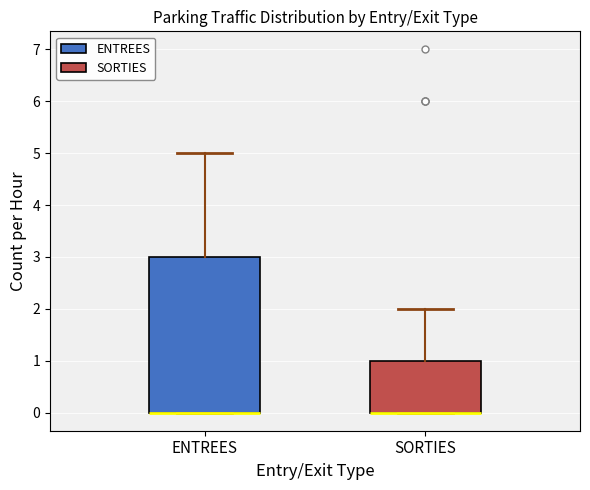

Which box is the tallest, from its lower edge to its upper edge?

ENTREES